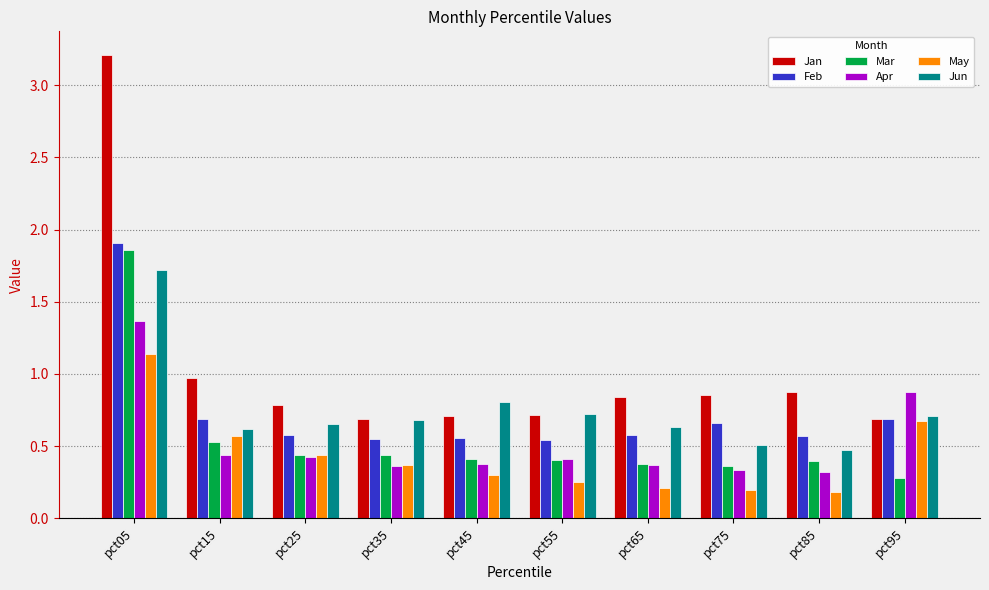

Which series has the widest spread of values?

Jan